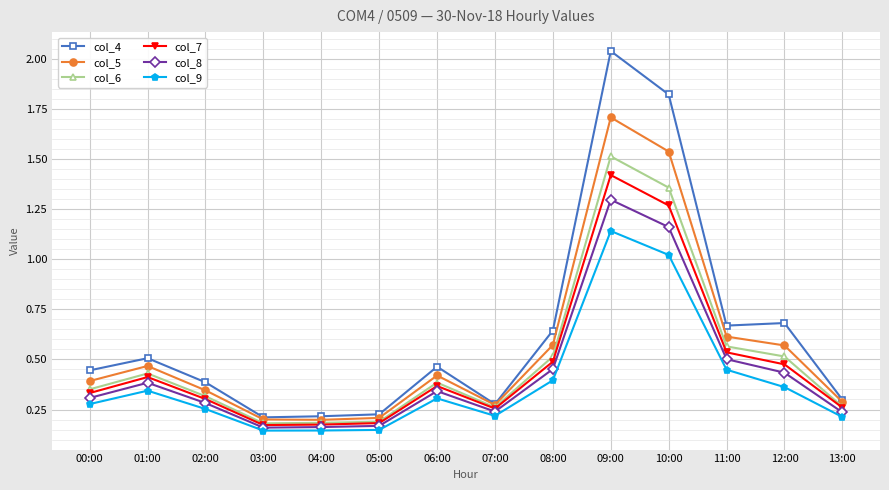

Which series has the largest total across all categories?

col_4